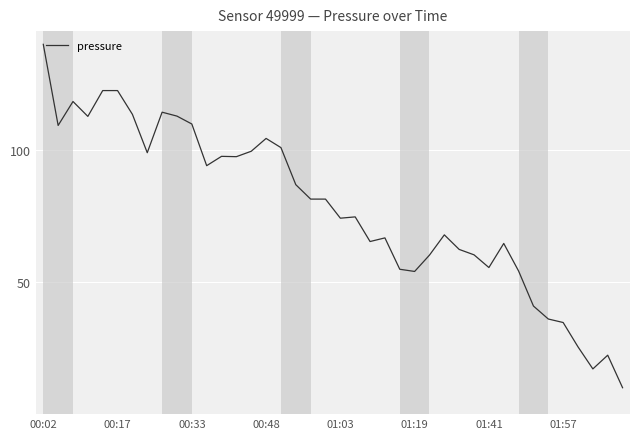

What is the greatest value displayed?

140.0